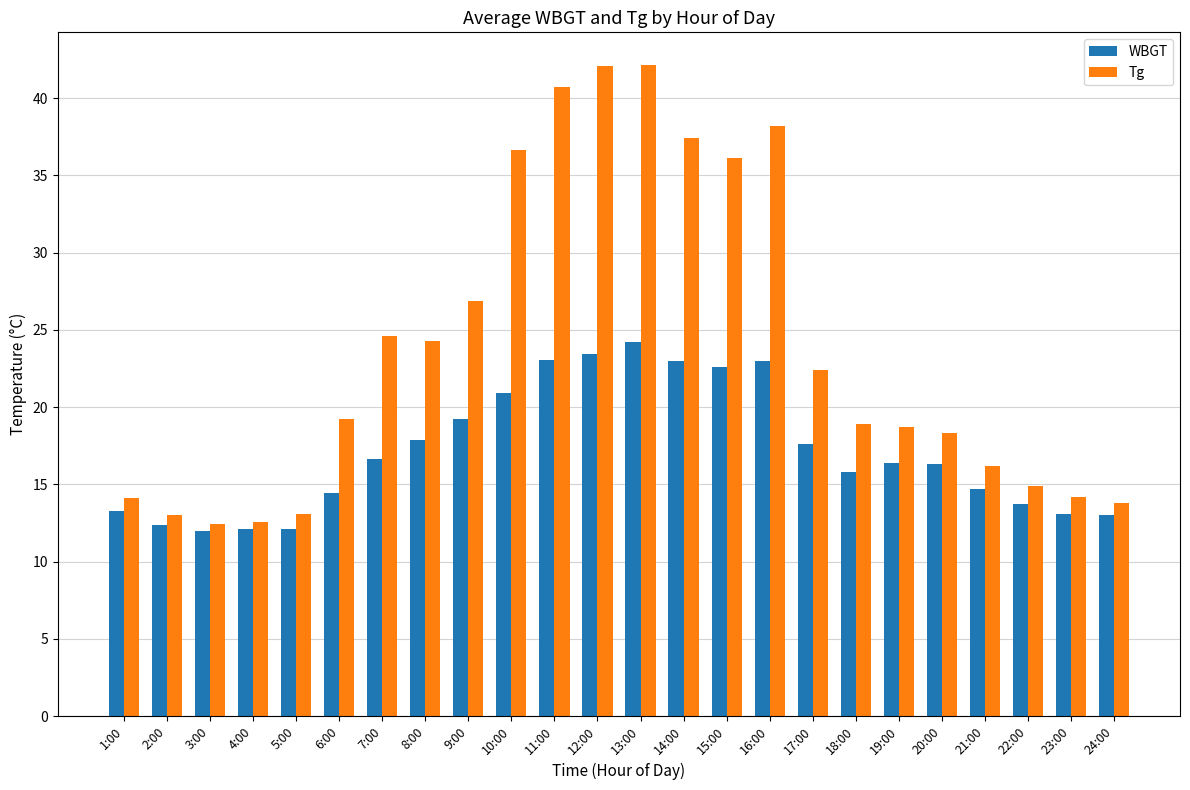

Which category has the highest value in the WBGT series?

13:00